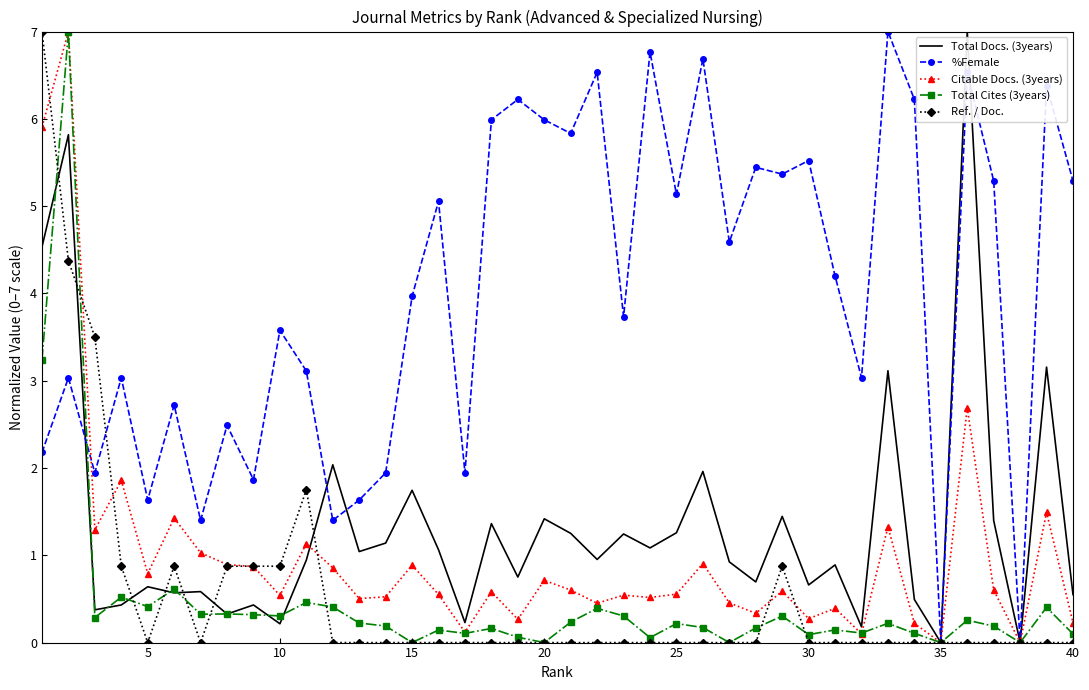

What is the greatest value displayed?

7.0